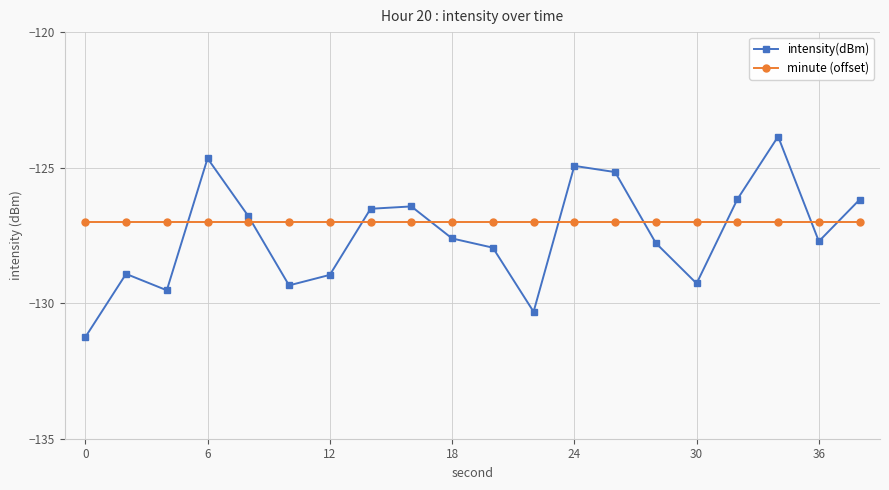

Rank the series by their maximum value, from lowest to highest.

minute (offset), intensity(dBm)